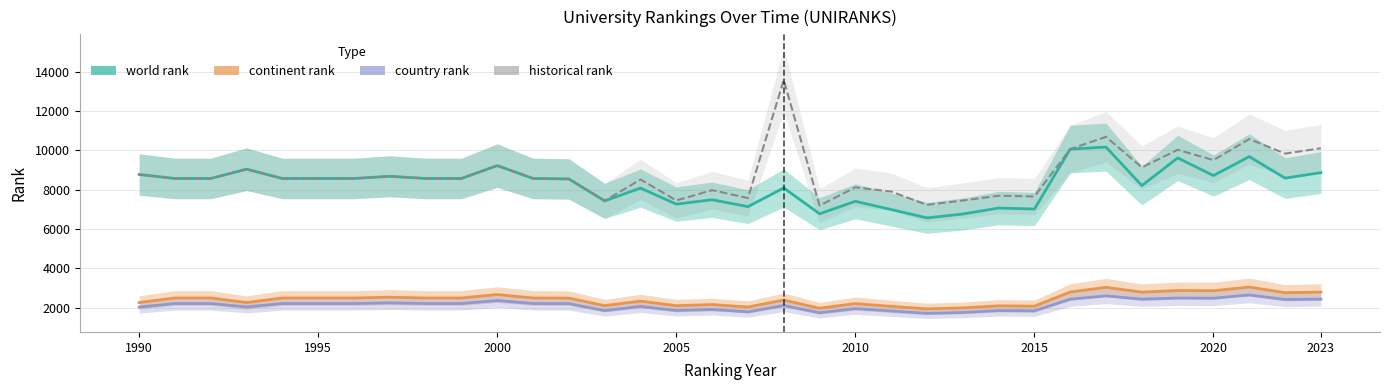

What is the minimum value shown in the chart?

1720.0